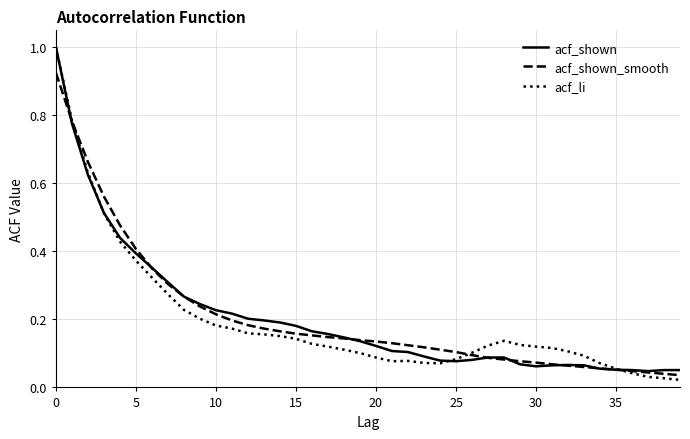

What is the greatest value displayed?

1.0